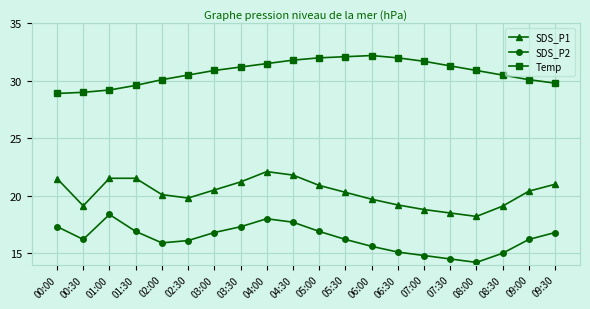

True or false: SDS_P1 has a value of 21.0 at 09:30.

True